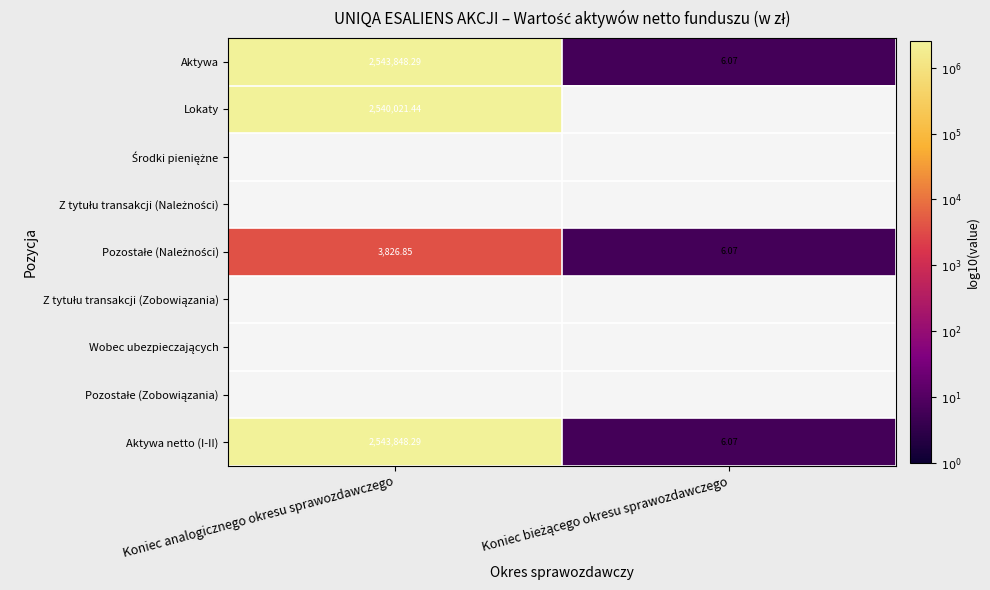

Is it true that Aktywa equals 9.1 at Koniec analogicznego okresu sprawozdawczego?

False